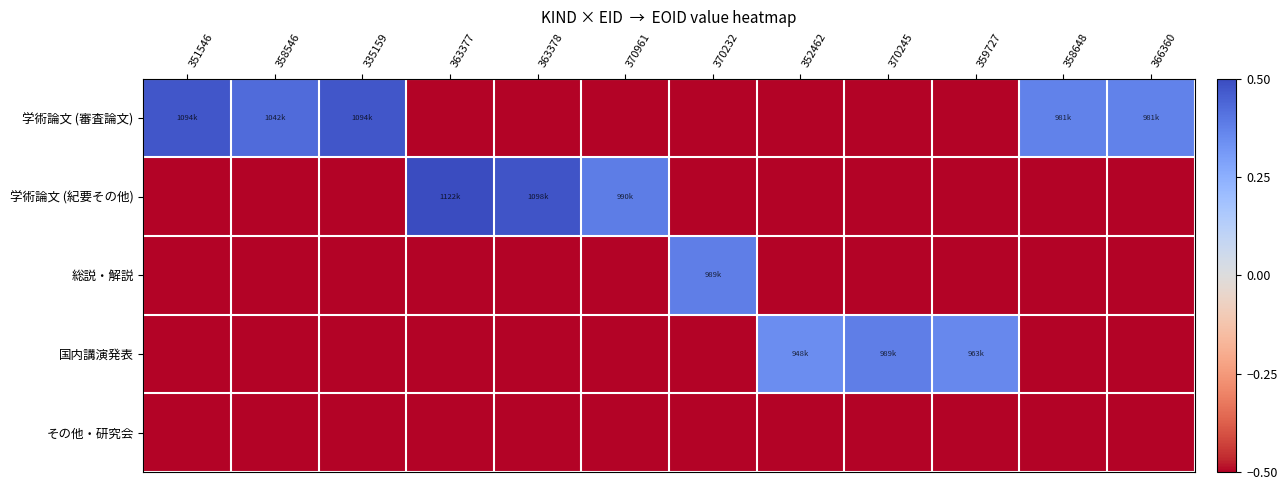

Between 363378 and 366360, which series saw the biggest shift?

学術論文 (紀要その他)